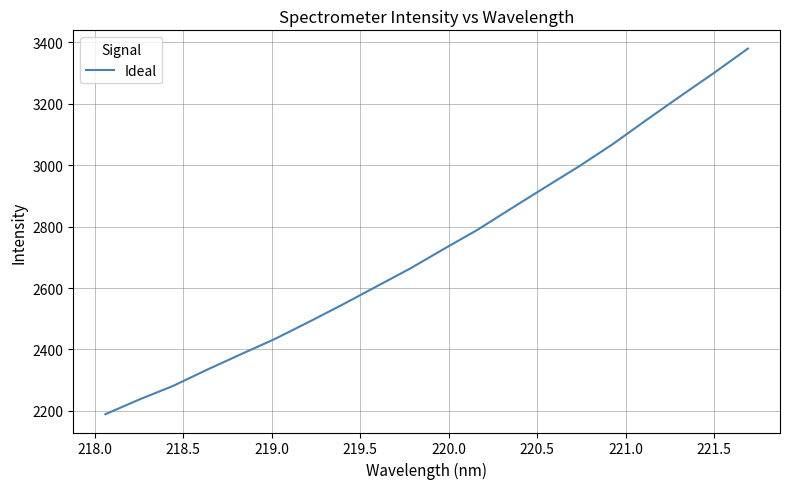

Count the number of data series in this chart.

1